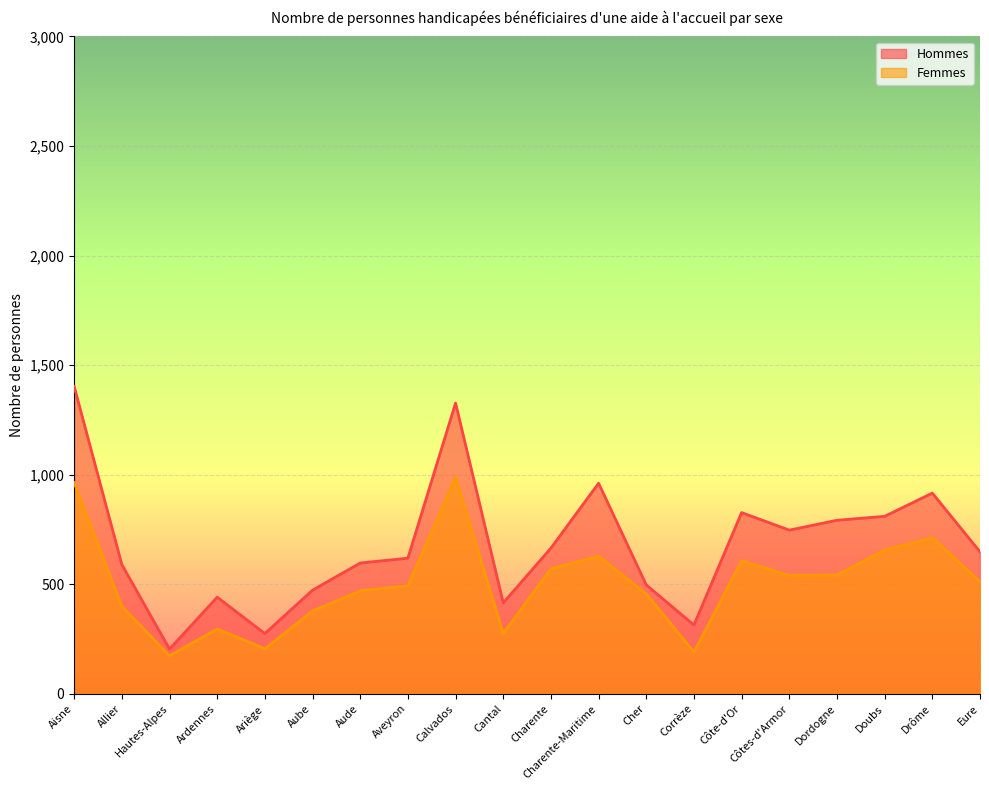

The Femmes series shows 87 at Ariège. True or false?

False